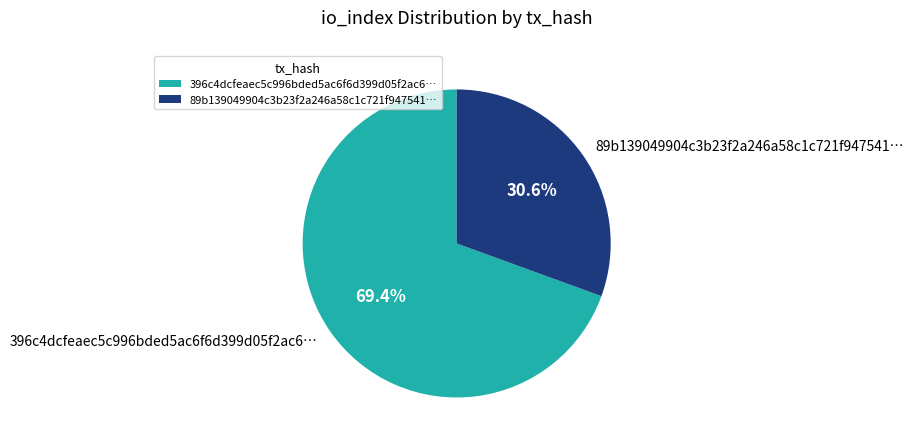

What portion of the pie excludes 396c4dcfeaec5c996bded5ac6f6d399d05f2ac6…?

30.6%